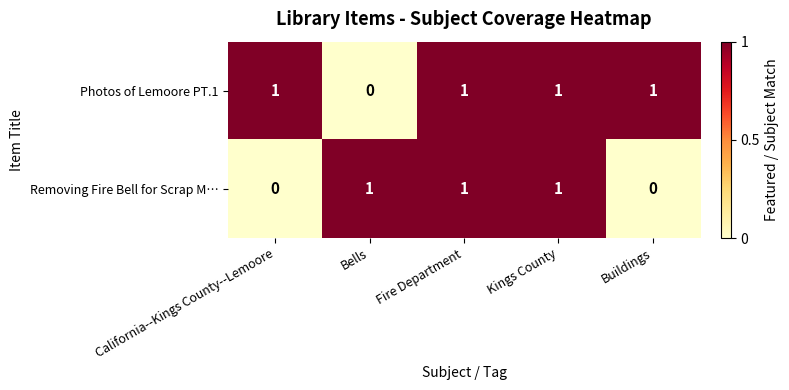

At which label is Photos of Lemoore PT.1 closest to 0?

Bells